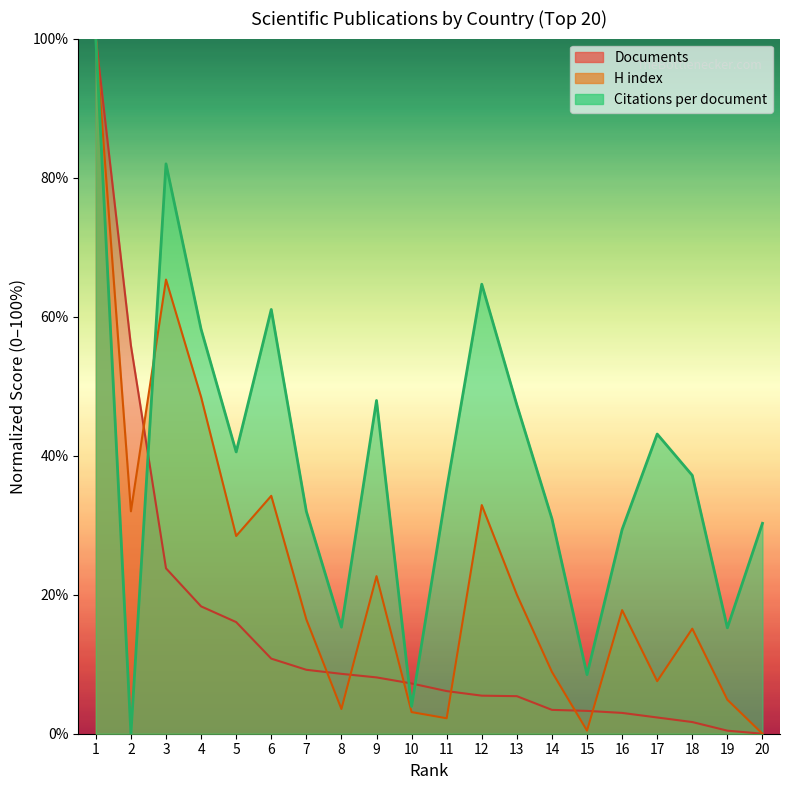

At how many categories does at least one series exceed 41?

9